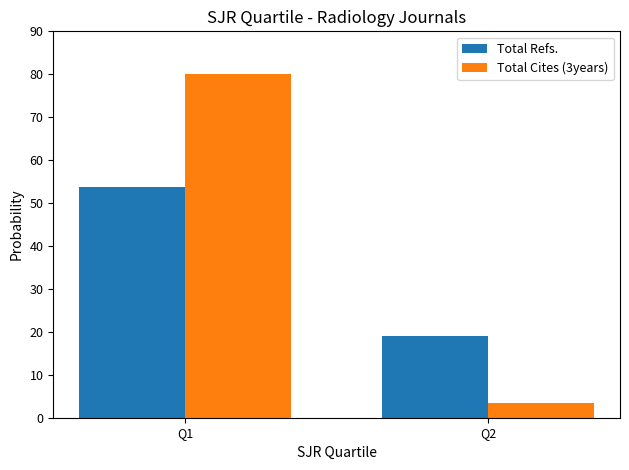

What are all the series names shown in the legend?

Total Refs., Total Cites (3years)